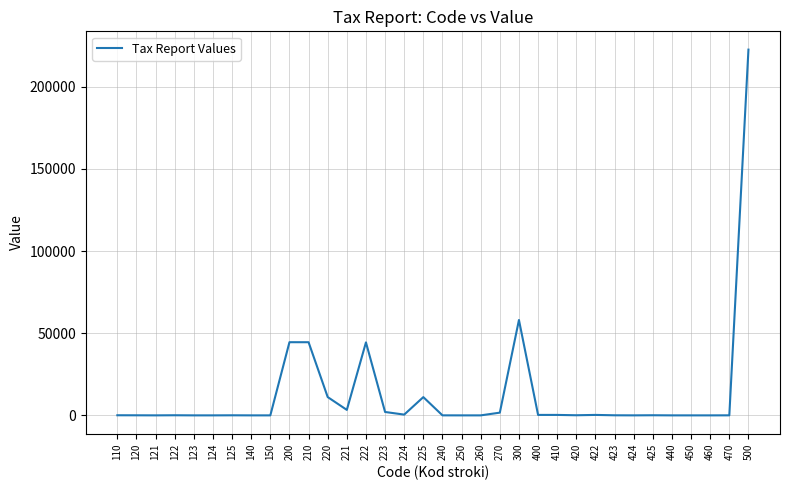

What is the greatest value displayed?

222610